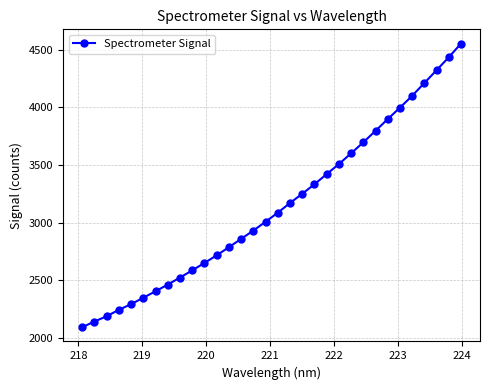

True or false: the data has more than 2 interior local peaks.

False